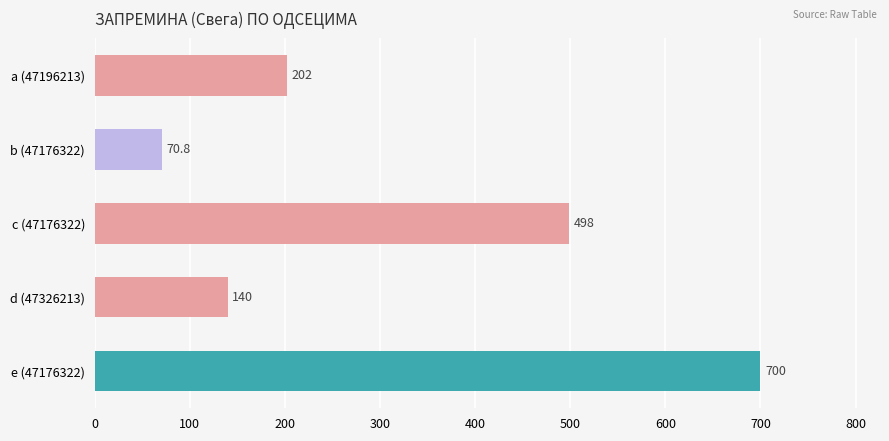

What is the difference between the maximum and minimum values?

629.0